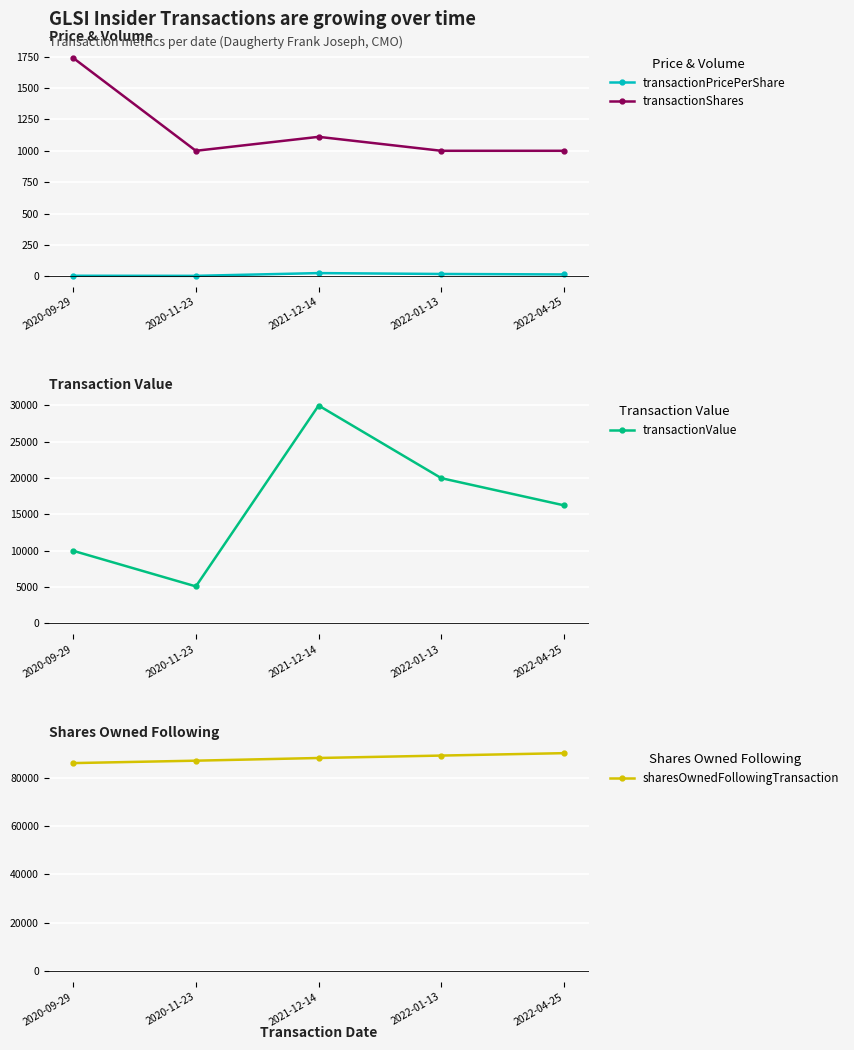

True or false: transactionShares has a value of 1358.5 at 2022-04-25.

False